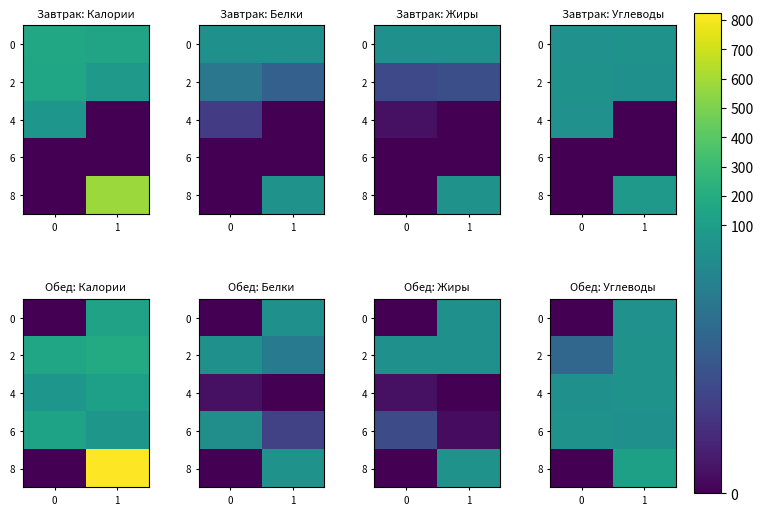

What is the difference between the maximum and minimum values in the 8 series?

117.0